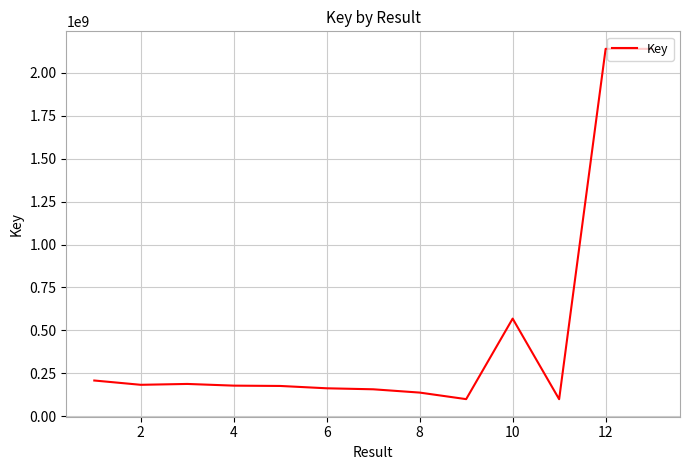

What is the minimum value shown in the chart?

100426510